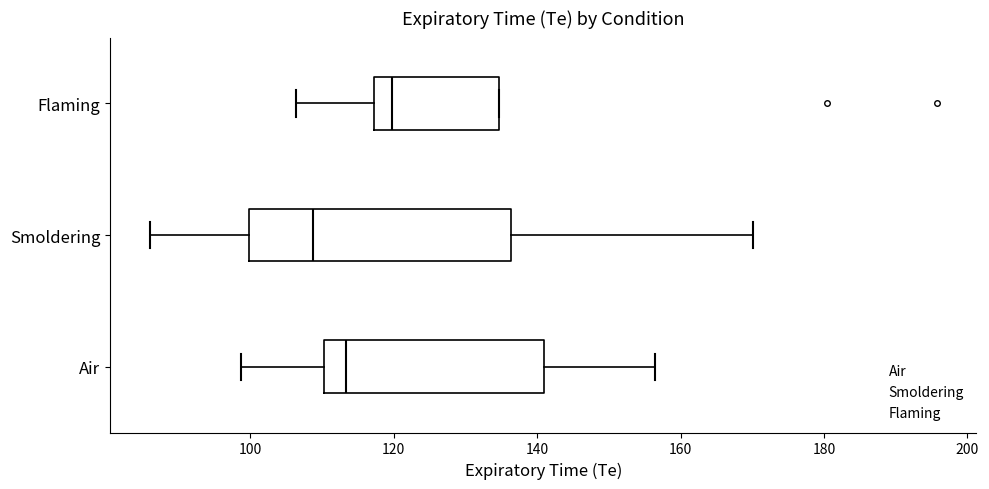

Reading bottom to top, read every box against the x-axis: the position of its median line, the range the box covers, and the ends of its whiskers. The values are not printed on the chart, so give them approximately, as read against the axis.

Air: median 114, box 110 to 140, whiskers 98 to 156
Smoldering: median 108, box 100 to 136, whiskers 86 to 170
Flaming: median 120, box 118 to 134, whiskers 106 to 134